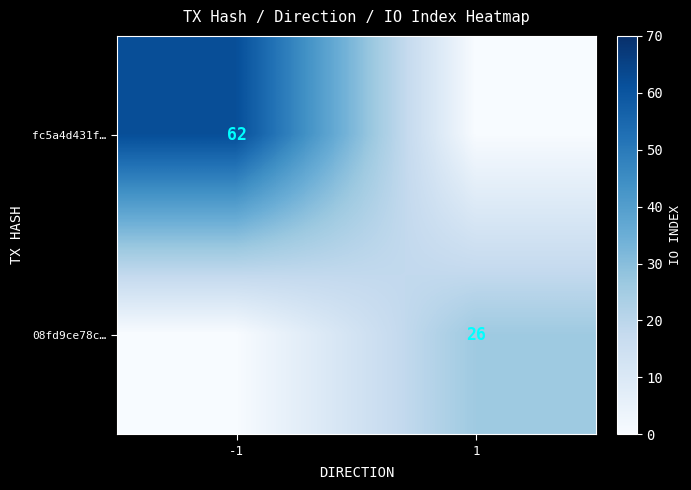

True or false: fc5a4d431f… has a value of 62 at -1.

True